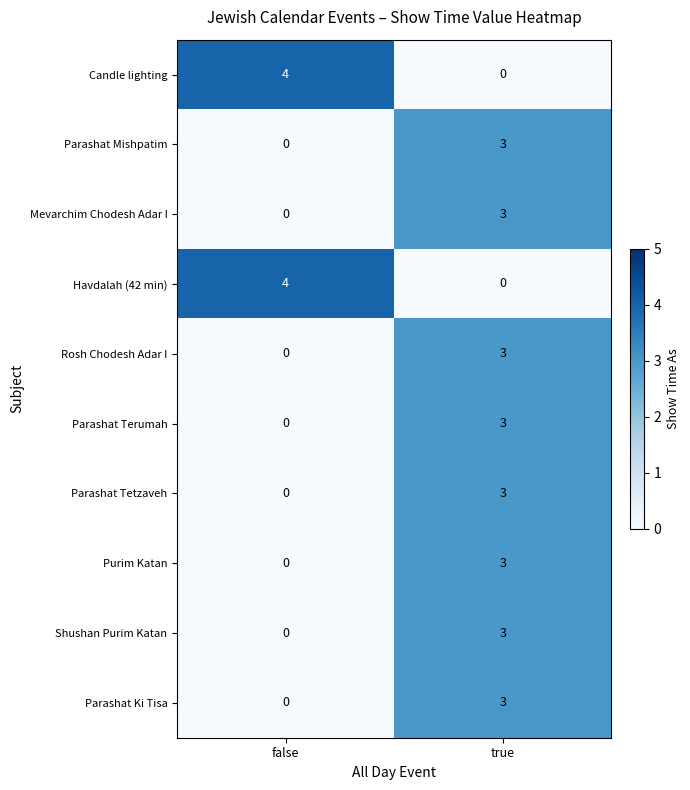

What is the difference between the highest and lowest values at true?

3